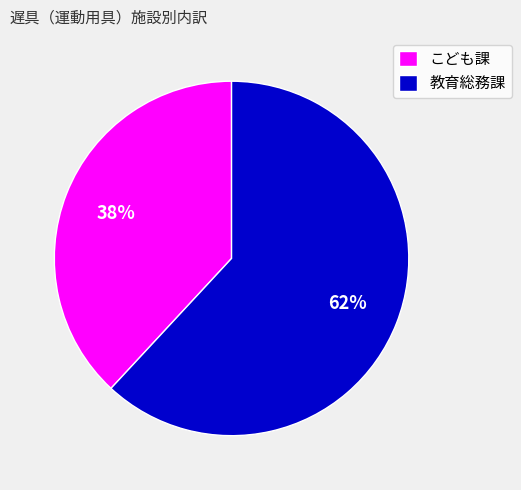

Is there a majority slice in this chart?

Yes